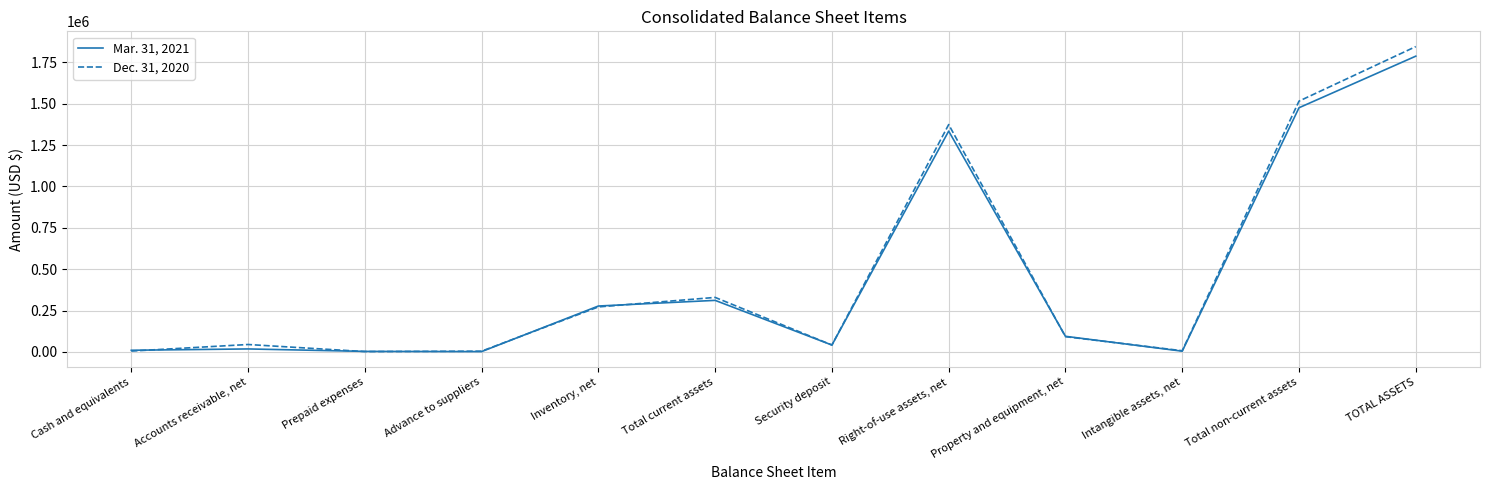

At which category does Dec. 31, 2020 reach its first local peak?

Accounts receivable, net